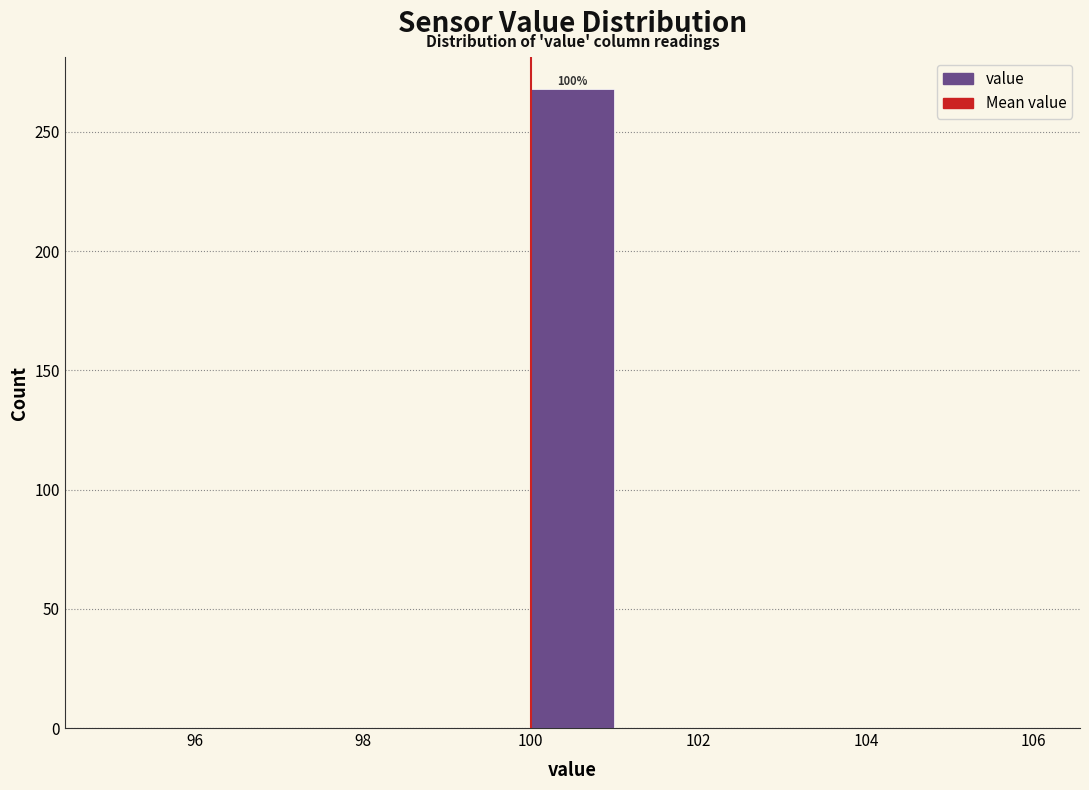

Which range on the x-axis has the tallest bar?

100 to 101